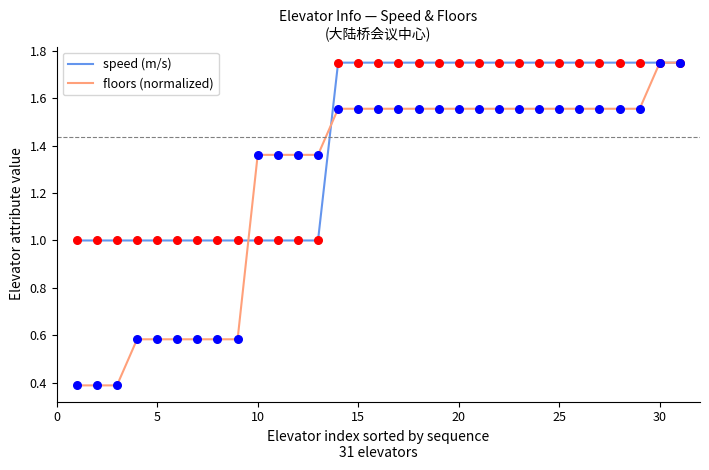

Which series has the largest range (max minus min)?

floors (normalized)